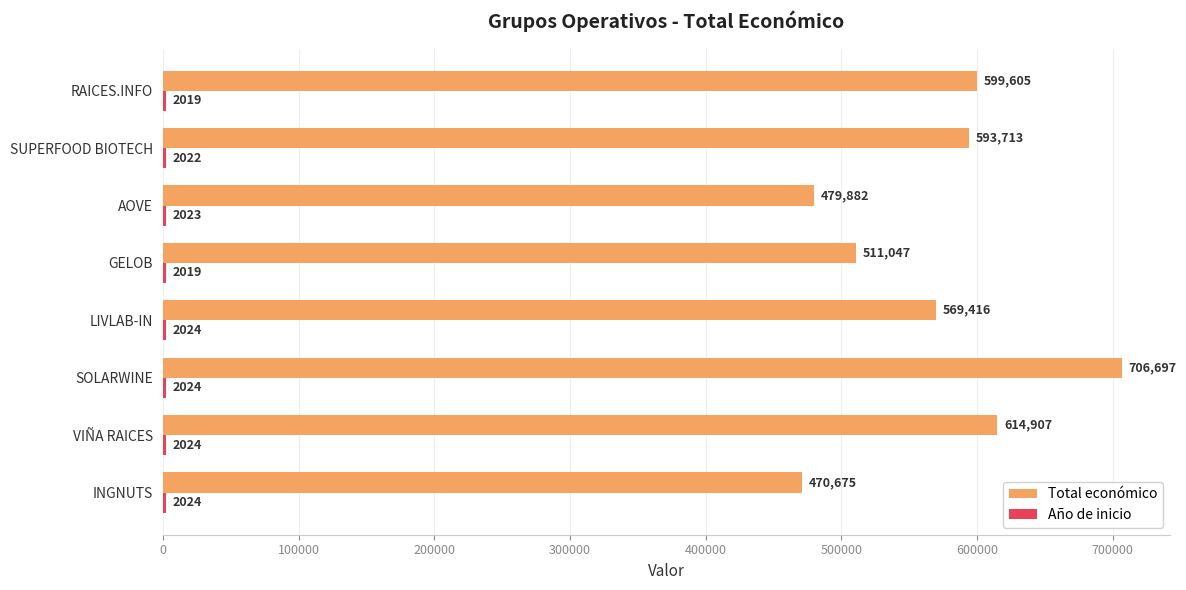

Is it true that Total económico equals 693328 at AOVE?

False